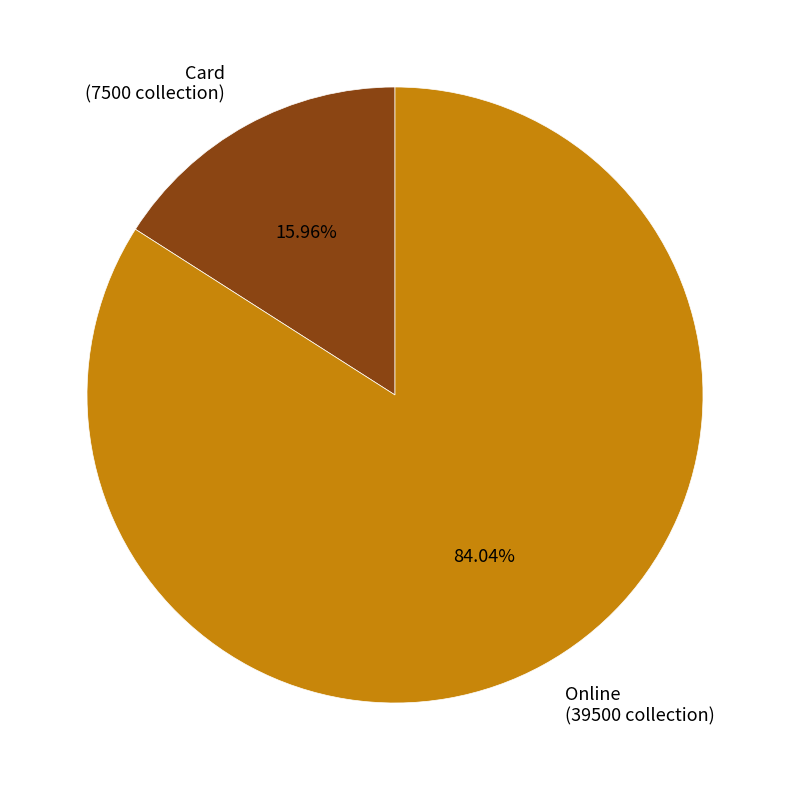

What is the smallest slice in the pie chart?

Card